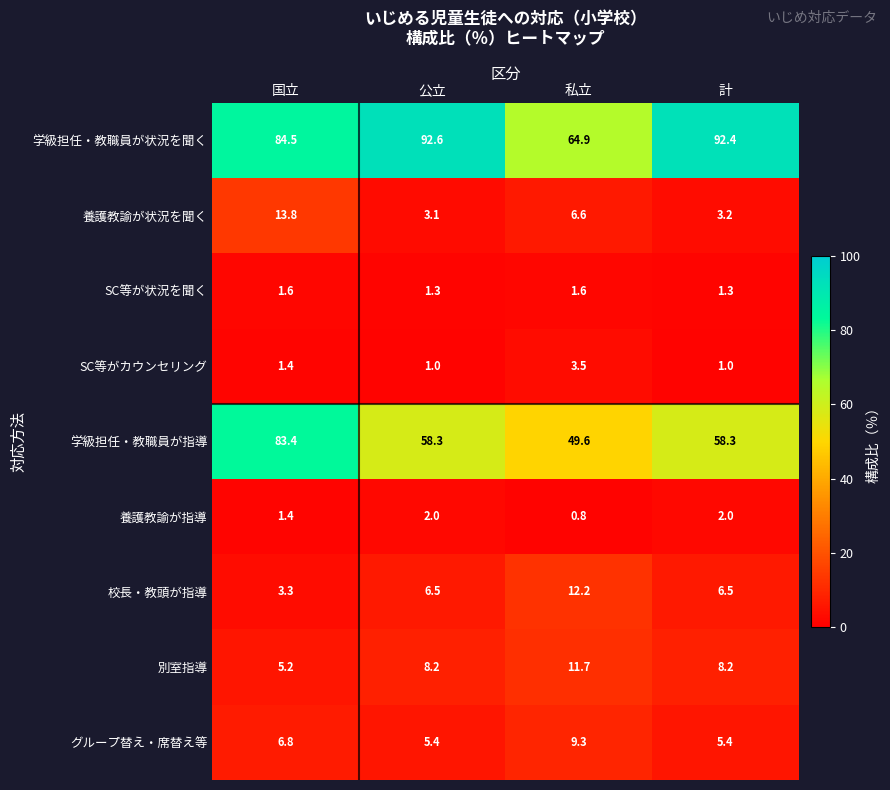

How many categories are shown in the chart?

4